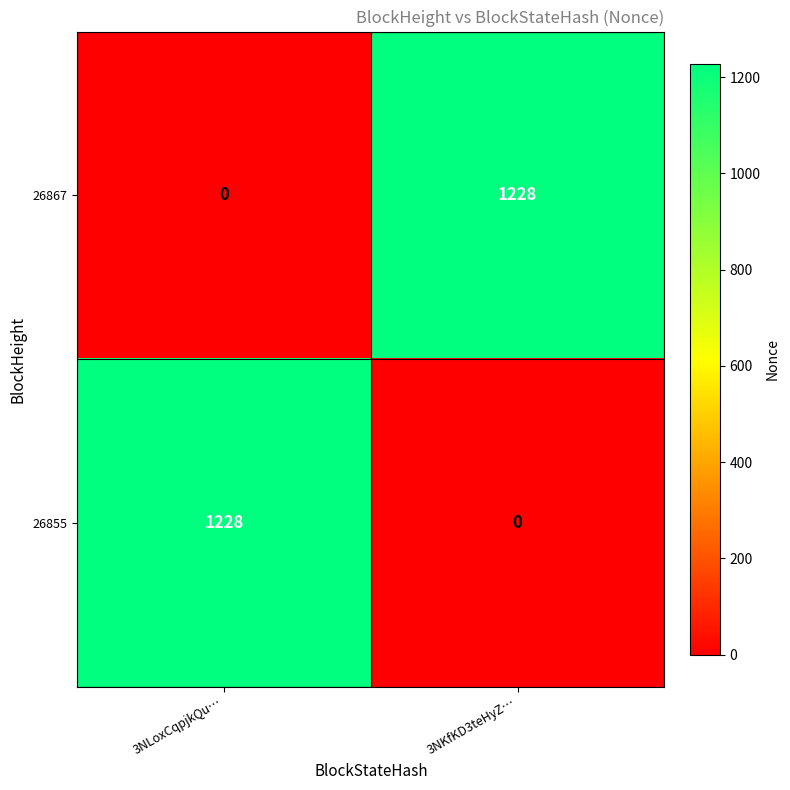

Reading right to left, transcribe all the data shown in this chart.

26867: 1228	0
26855: 0	1228